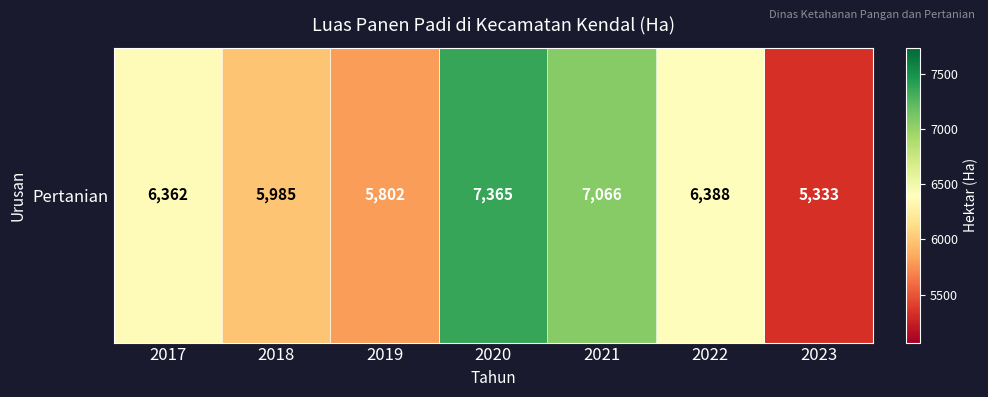

What is the difference between the values at 2022 and 2023?

1055